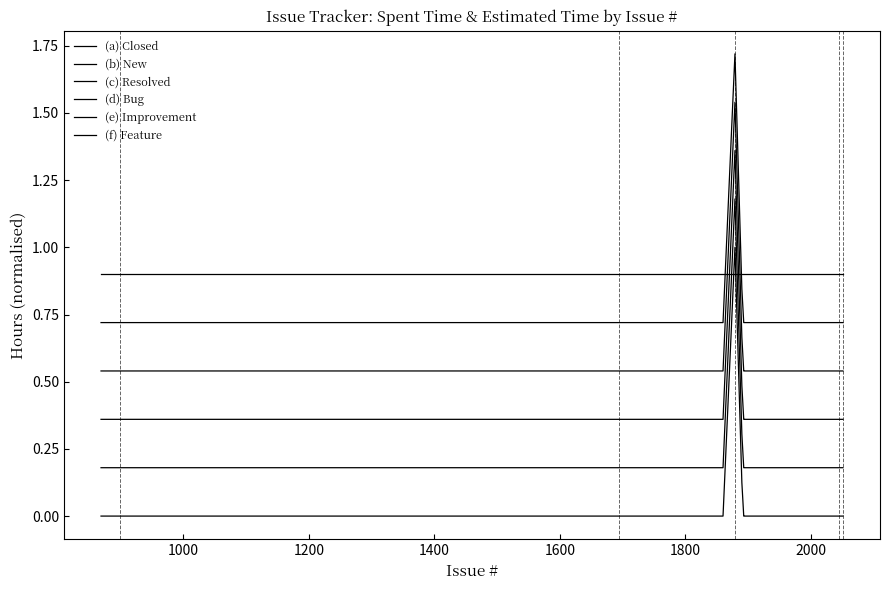

What is the maximum value shown in the chart?

1.7